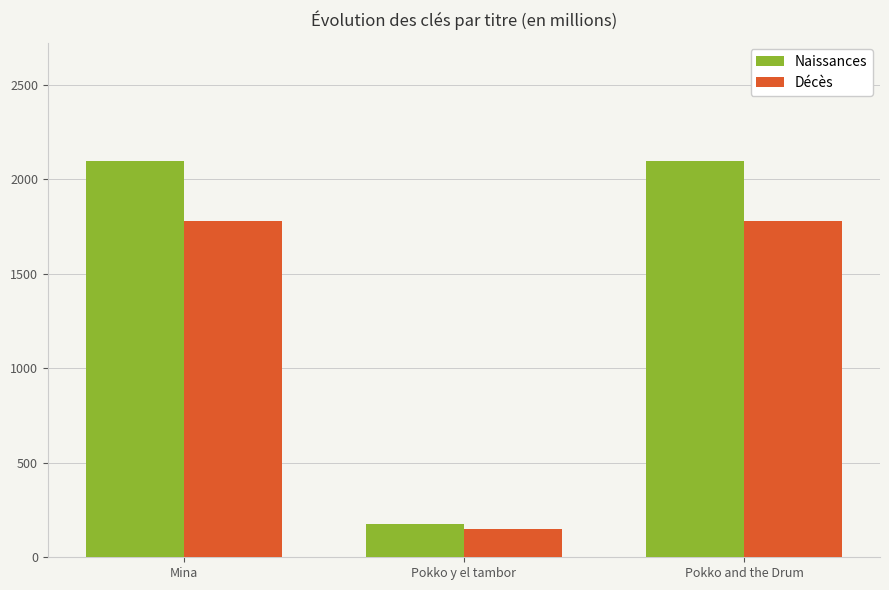

How many bars are there in total?

6